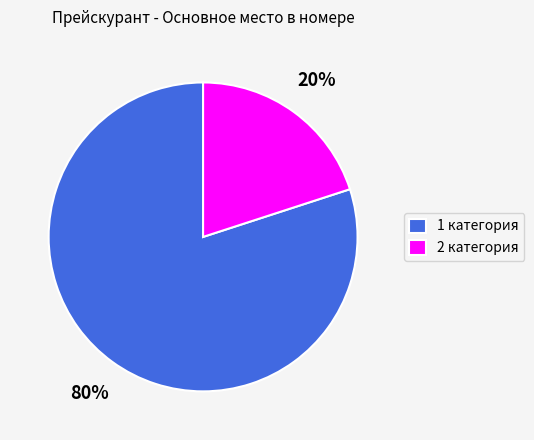

Rank the categories by value from lowest to highest.

2 категория, 1 категория